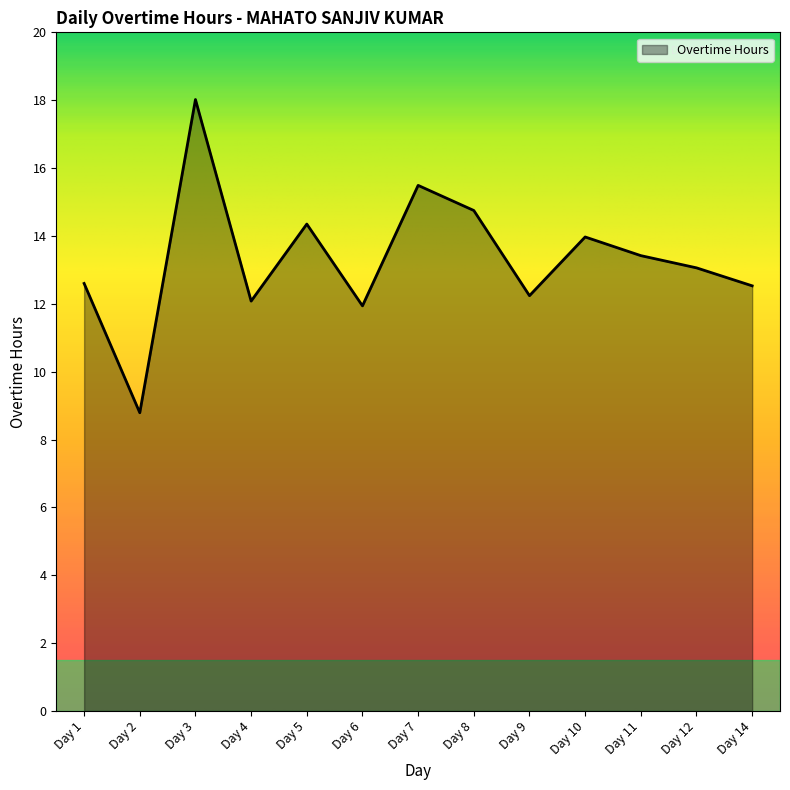

Approximately how many times larger is the value at Day 1 compared to Day 3?

0.7